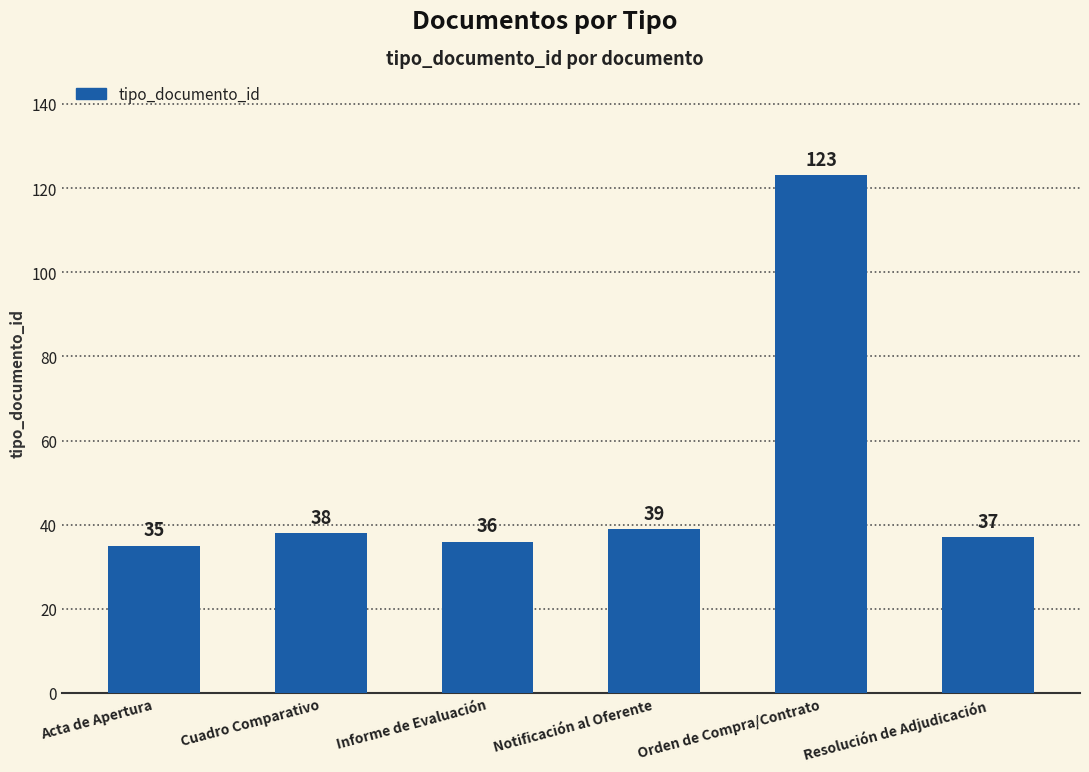

What is the sum of all values?

308